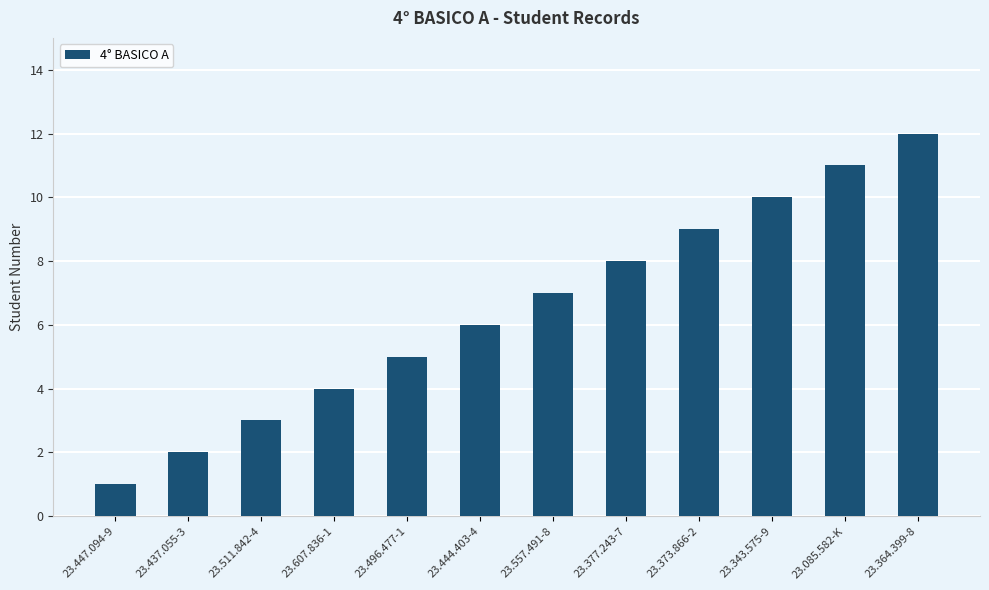

List the labels in order of value, largest first.

23.364.399-8, 23.085.582-K, 23.343.575-9, 23.373.866-2, 23.377.243-7, 23.557.491-8, 23.444.403-4, 23.496.477-1, 23.607.836-1, 23.511.842-4, 23.437.055-3, 23.447.094-9